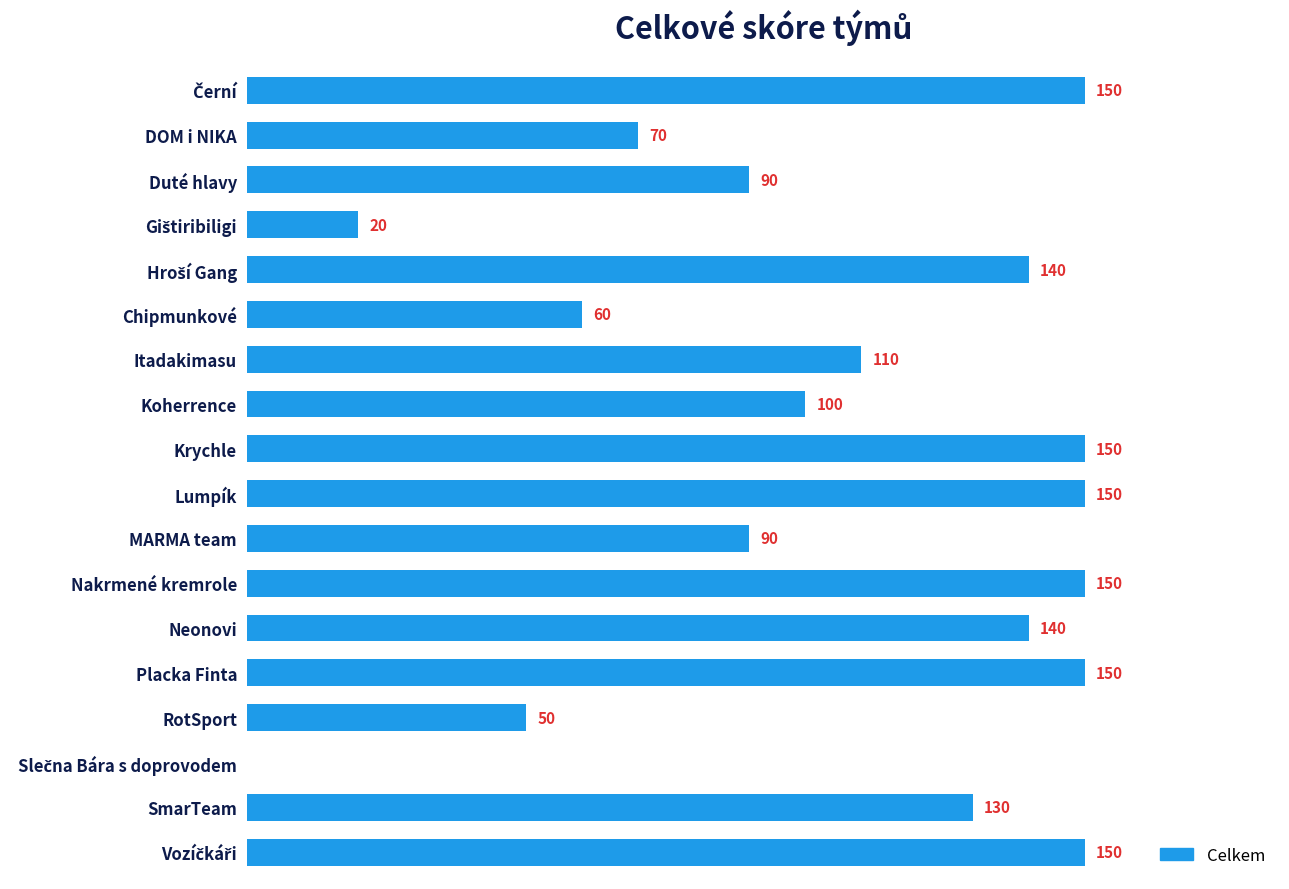

Between RotSport and Neonovi, which is larger?

Neonovi